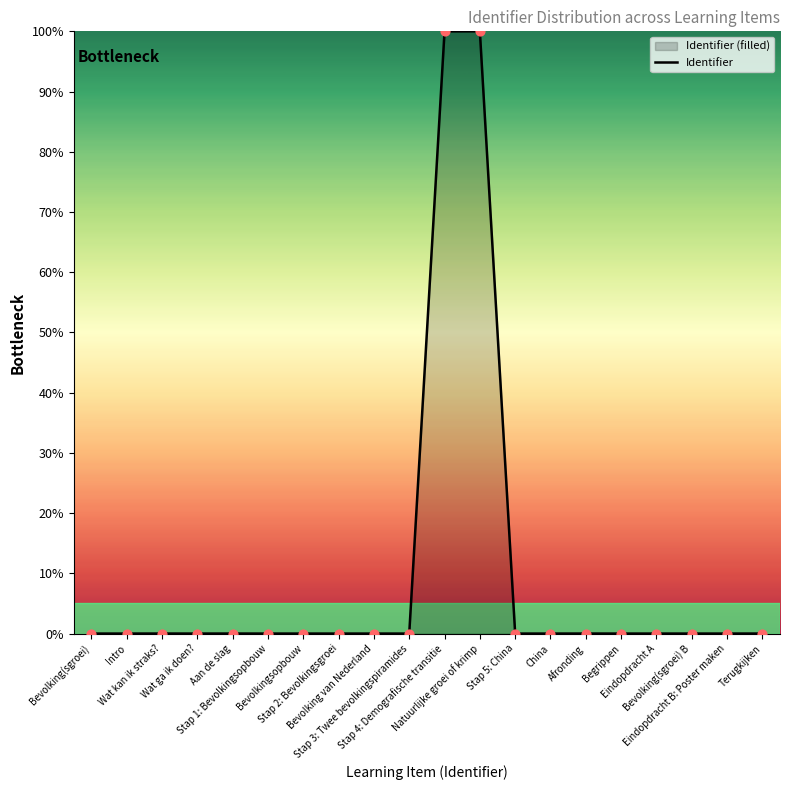

Between Bevolking(sgroei) B and Stap 2: Bevolkingsgroei, which is larger?

Bevolking(sgroei) B